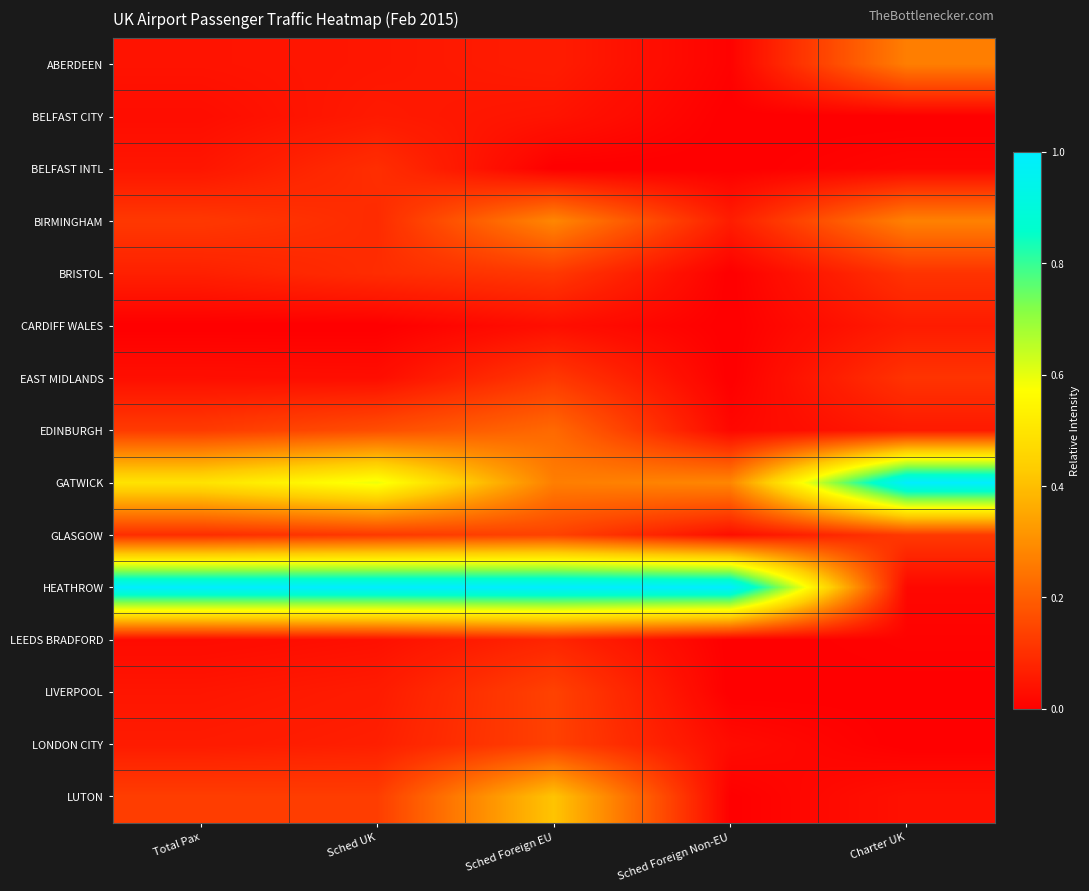

Which series changed the most between Total Pax and Charter UK?

HEATHROW